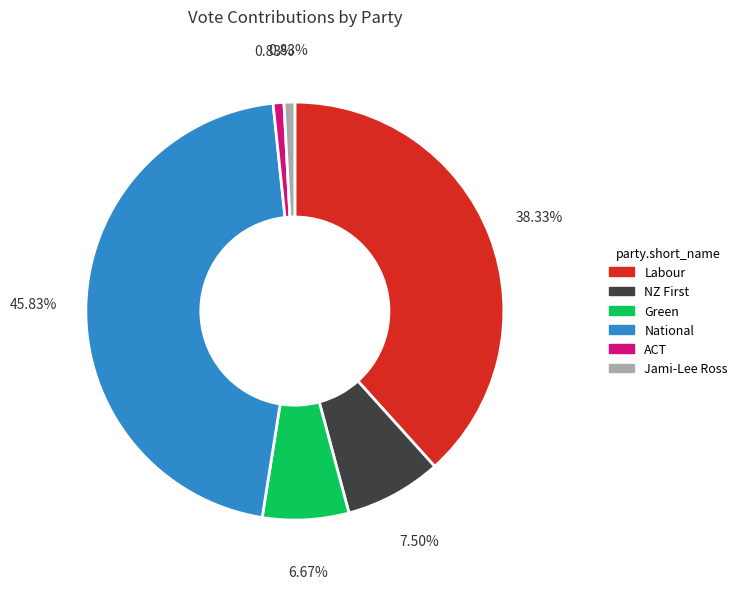

Count the number of slices in the pie.

6